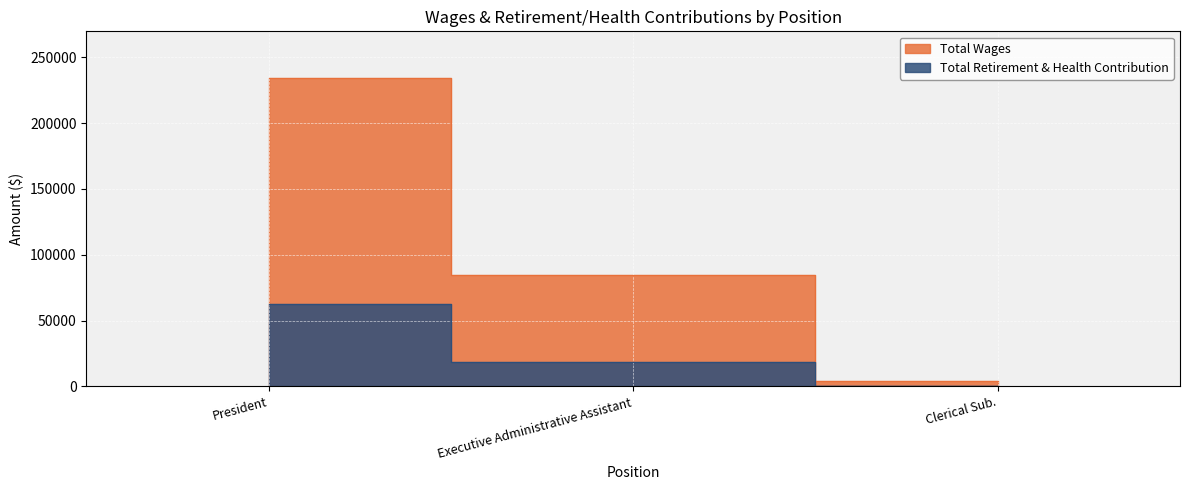

The value of Total Wages at Clerical Sub. is 4101. True or false?

True